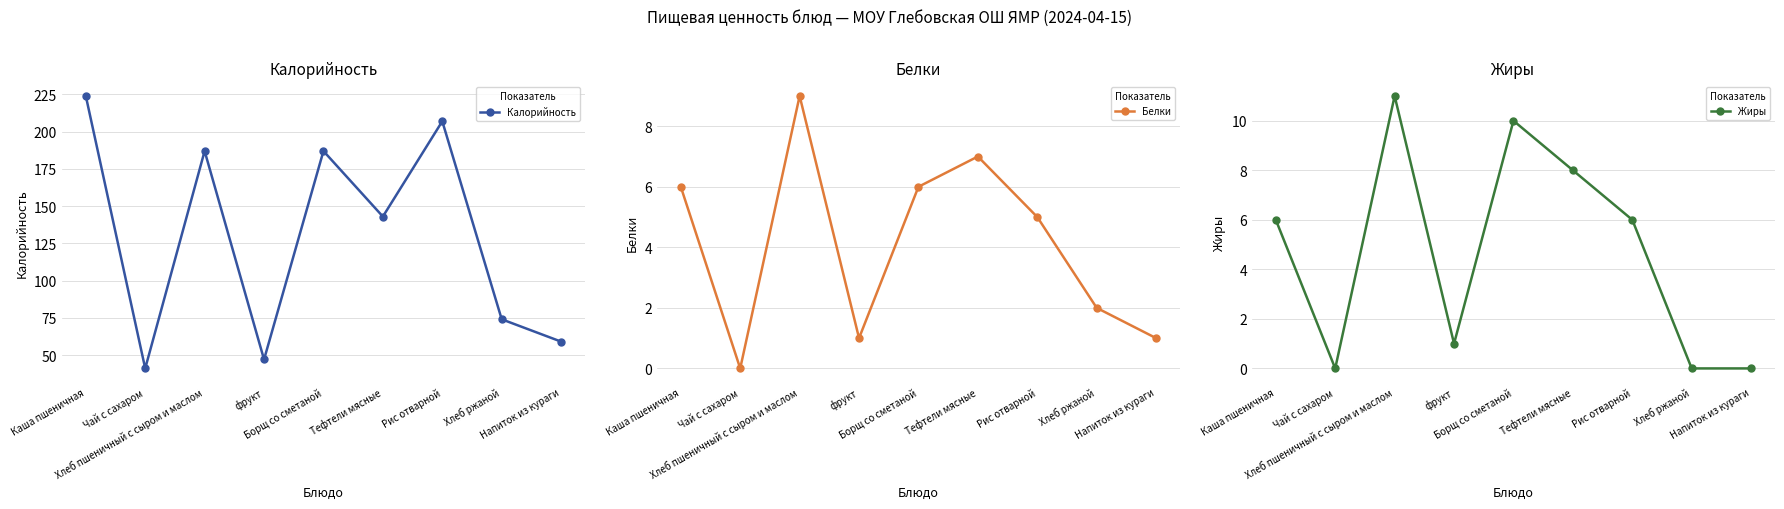

Rank the series at Каша пшеничная from lowest to highest value.

Белки, Жиры, Калорийность